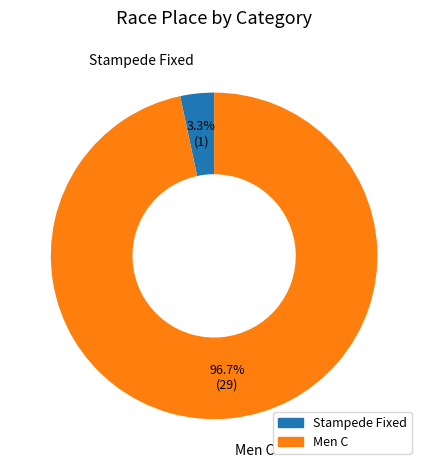

Is there any slice that represents more than half of the pie?

Yes